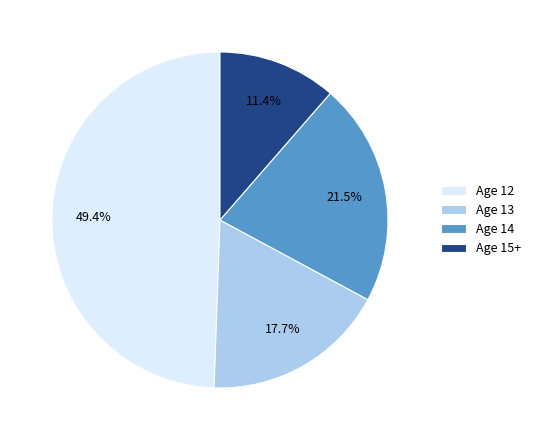

Is the sum of Age 15+ and Age 13 greater than half?

No